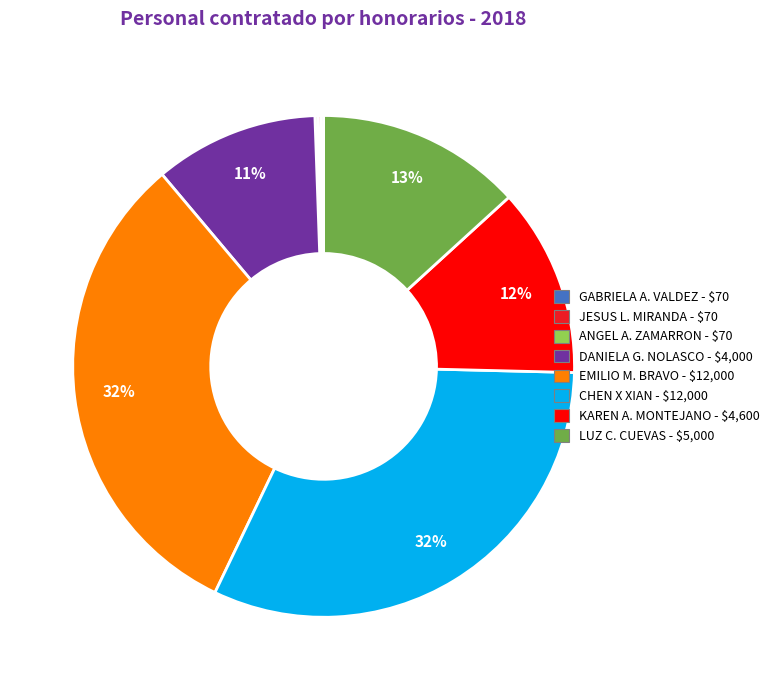

To the nearest percent, what is the average slice percentage?

12%